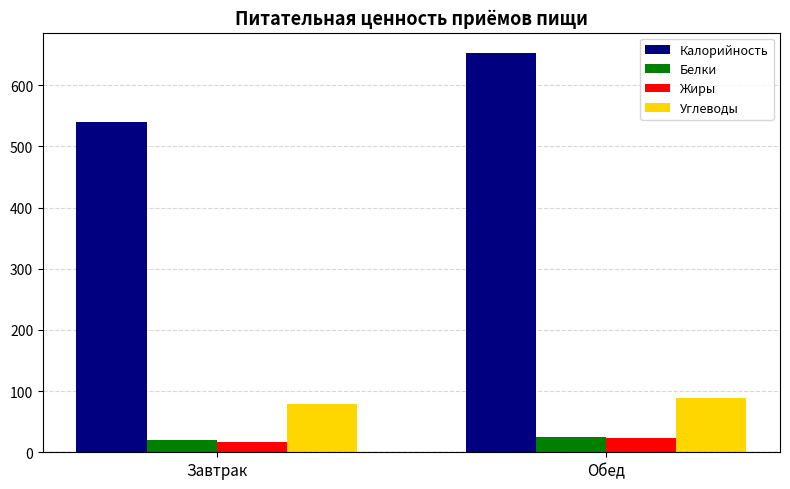

At which label does Калорийность reach its peak?

Обед